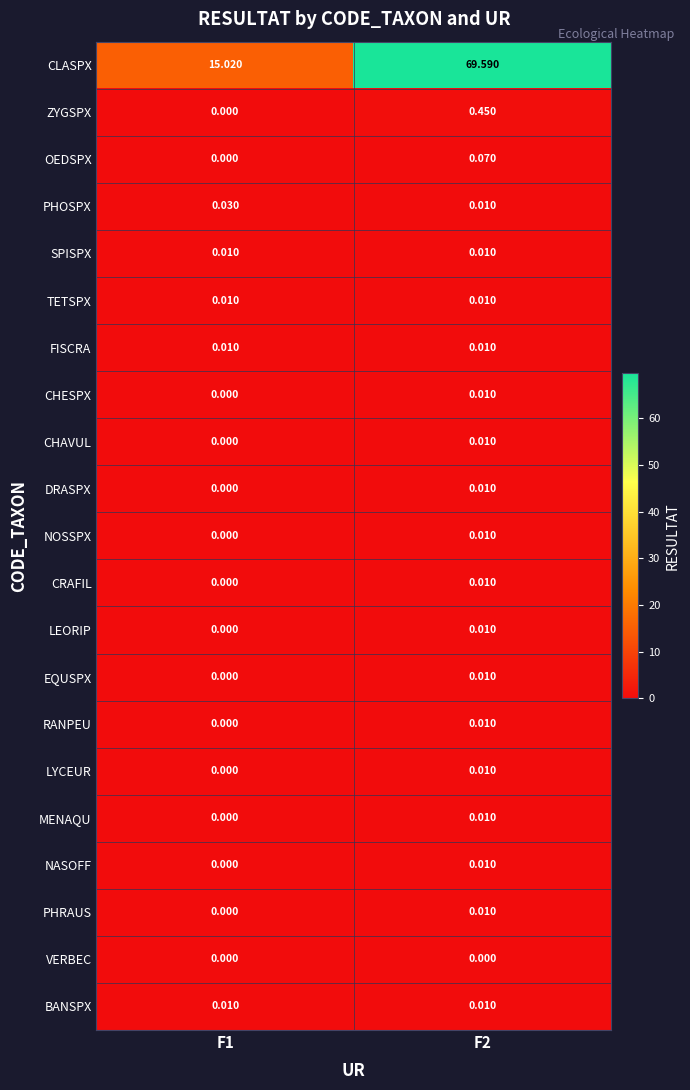

Which series has the largest range (max minus min)?

CLASPX